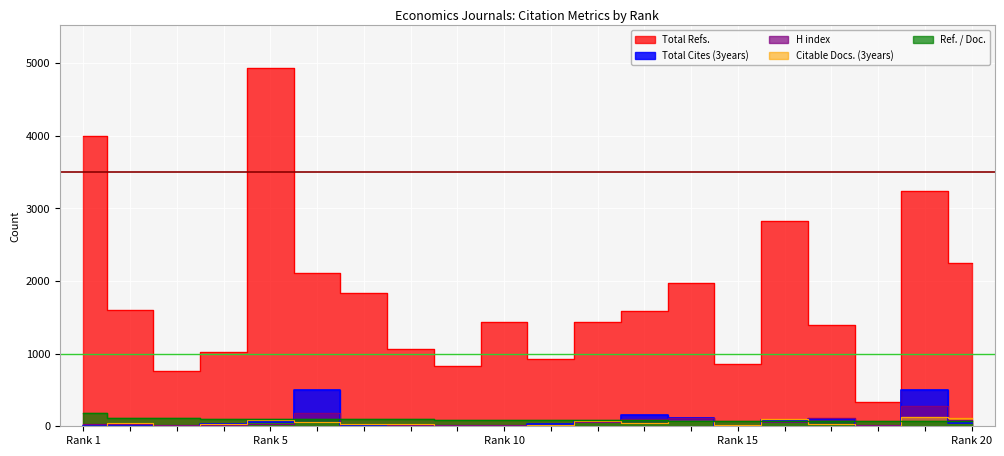

What is the sum of the H index values at 20 and 19?

365